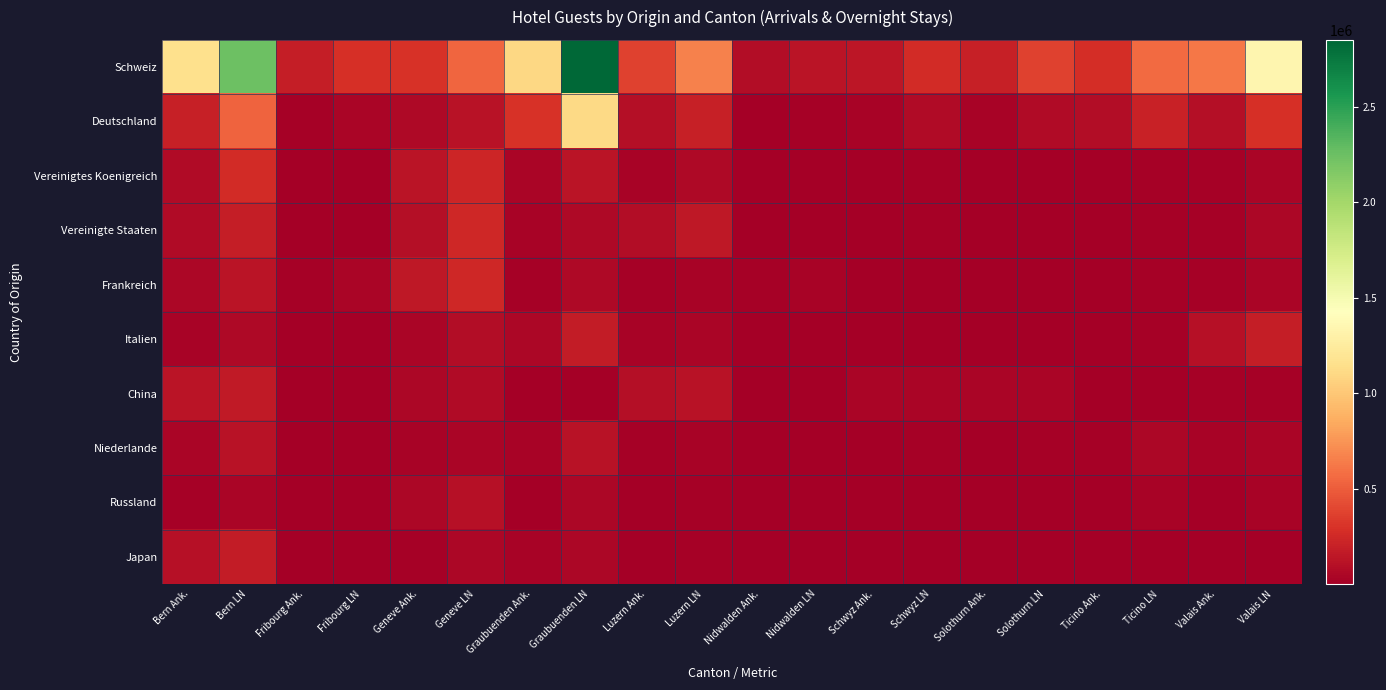

Which series has the widest spread of values?

Schweiz